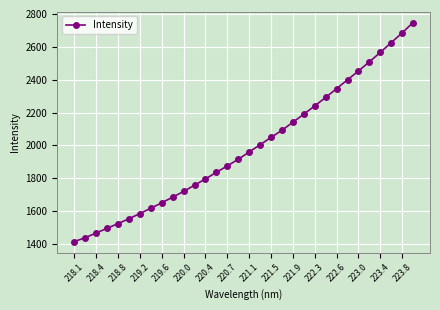

What is the sum of all values?

63638.2